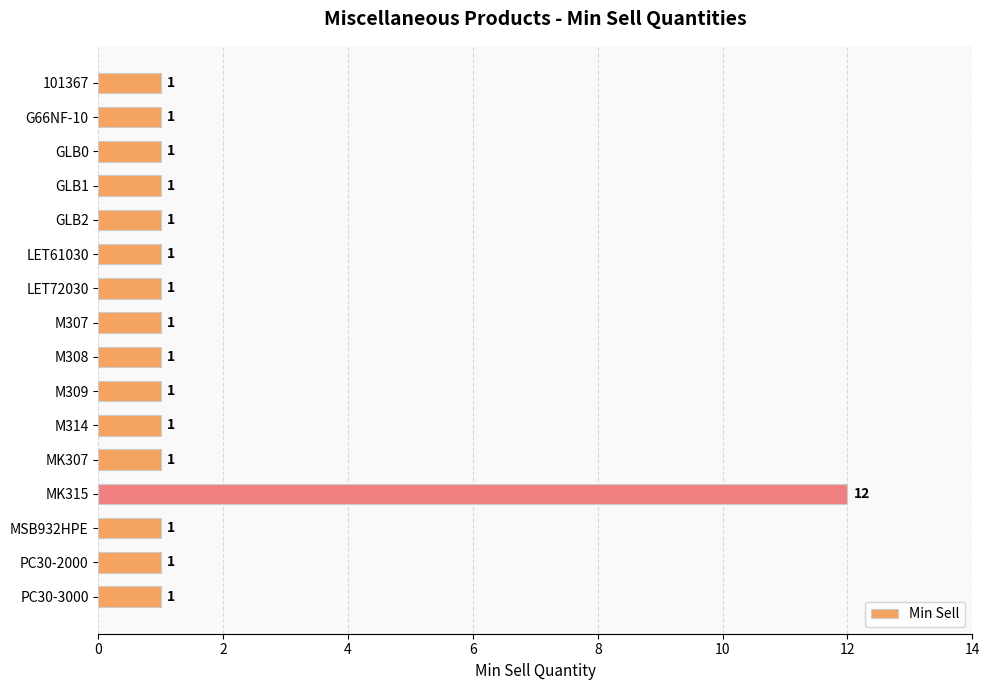

What is the label of the 5th bar from the bottom?

MK307